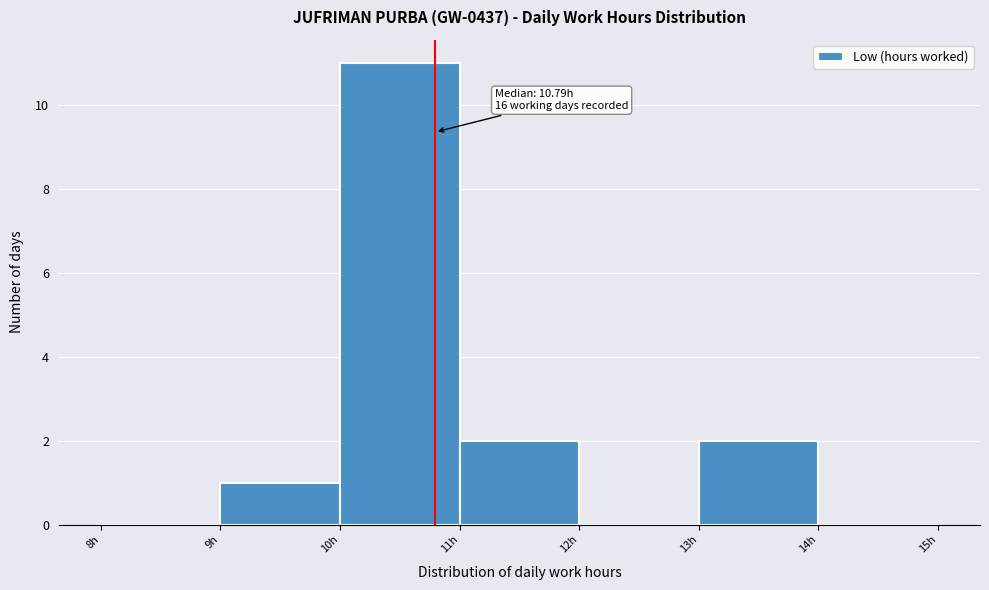

Which range on the x-axis has the tallest bar?

10 to 11